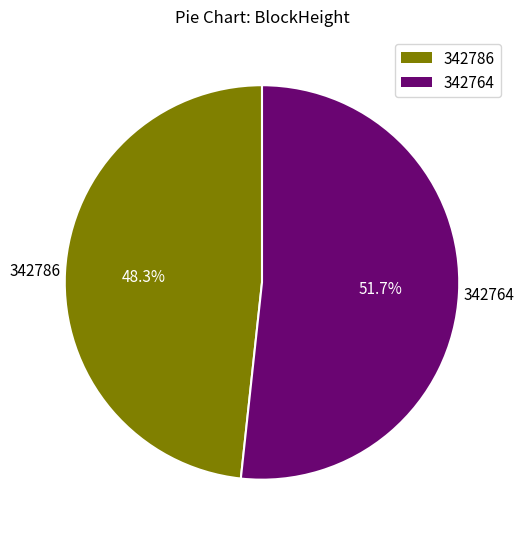

How many slices are in this pie chart?

2